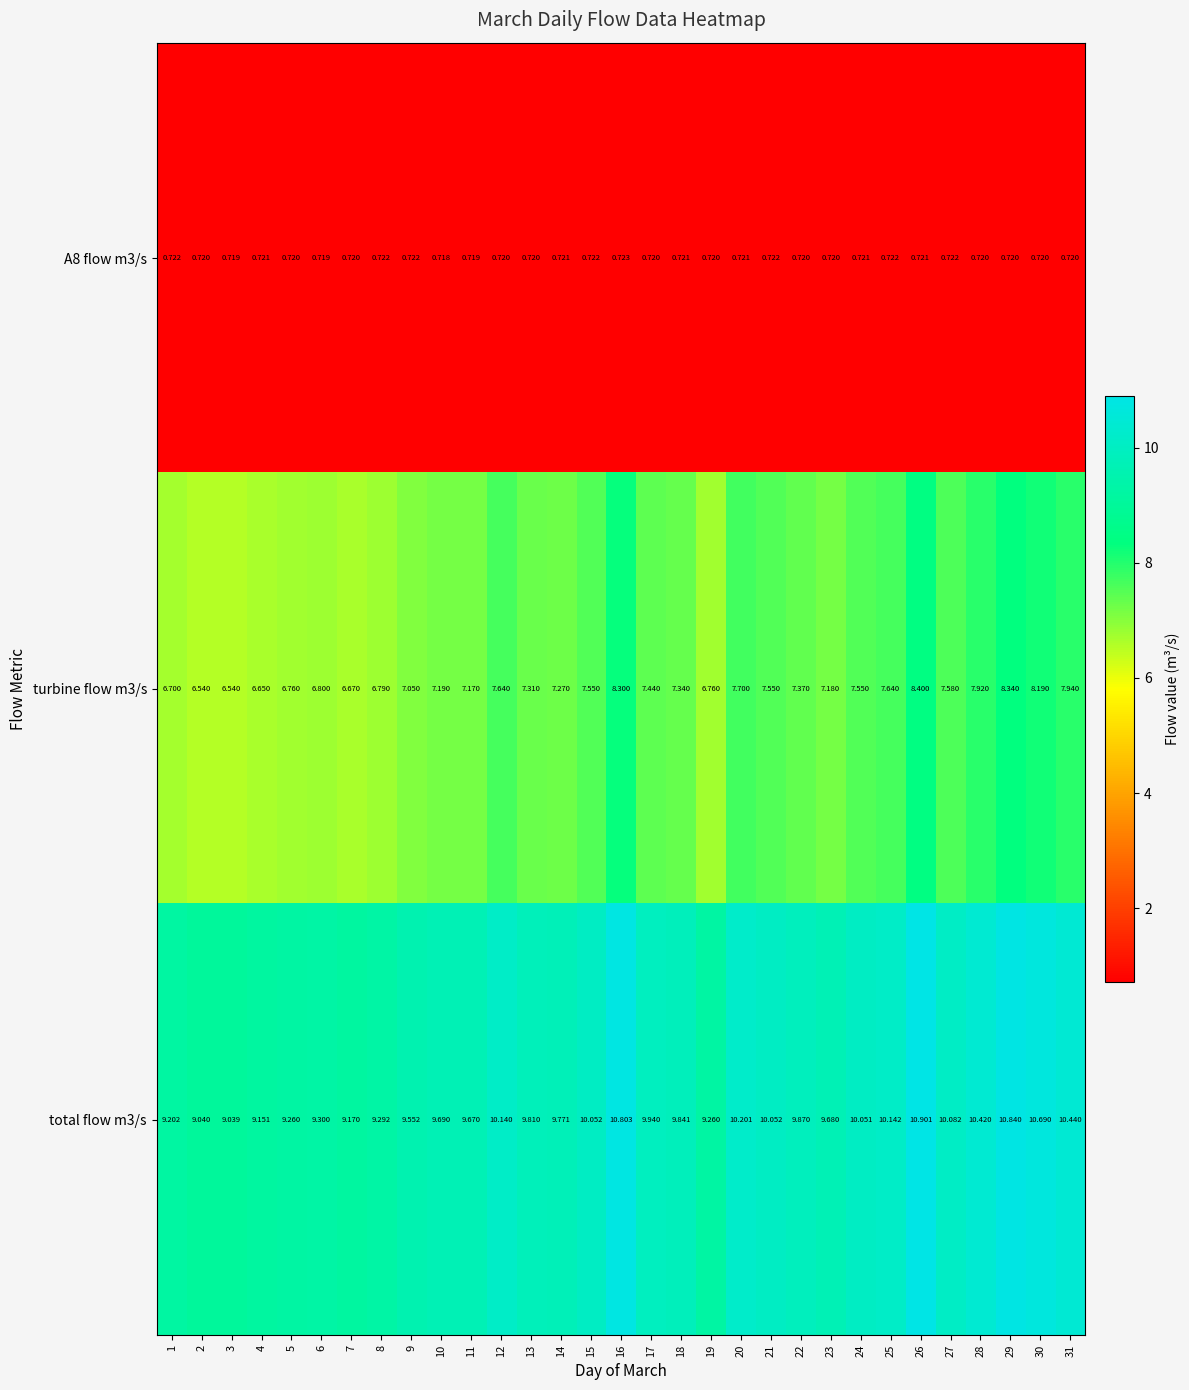

Which series has the largest total across all categories?

total flow m3/s